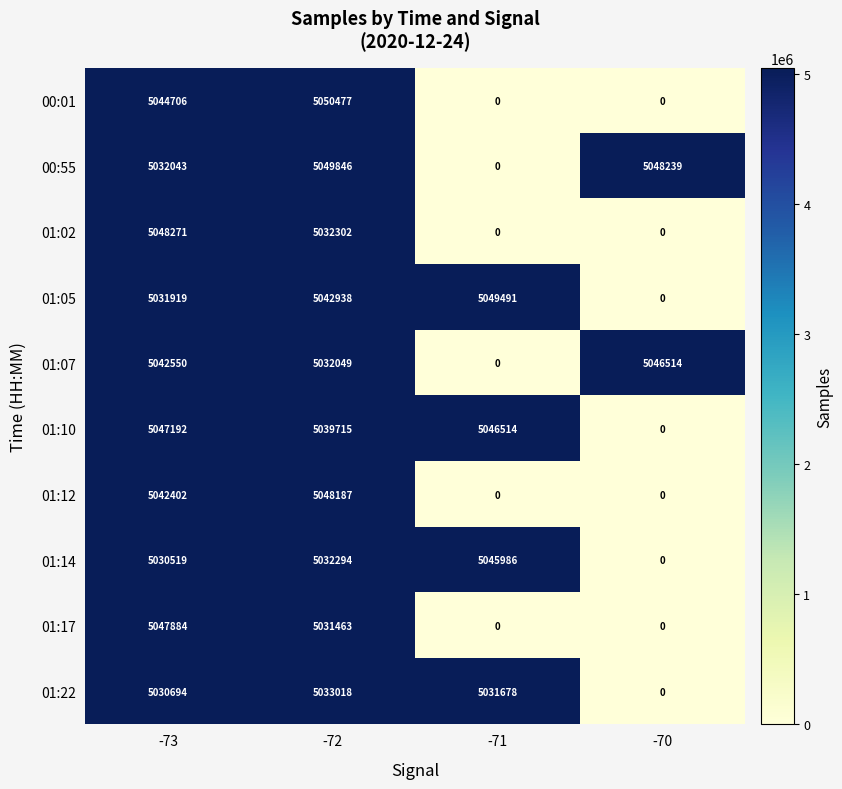

Which series has the widest spread of values?

00:01